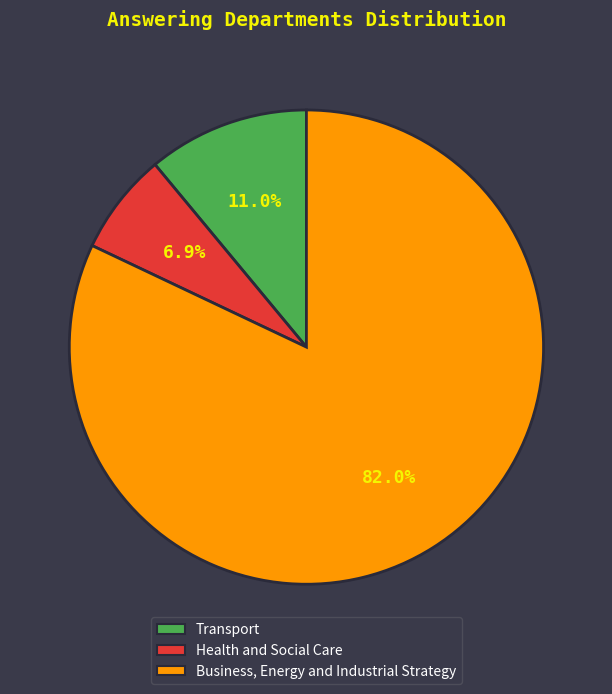

True or false: Health and Social Care accounts for 7% of the total.

True